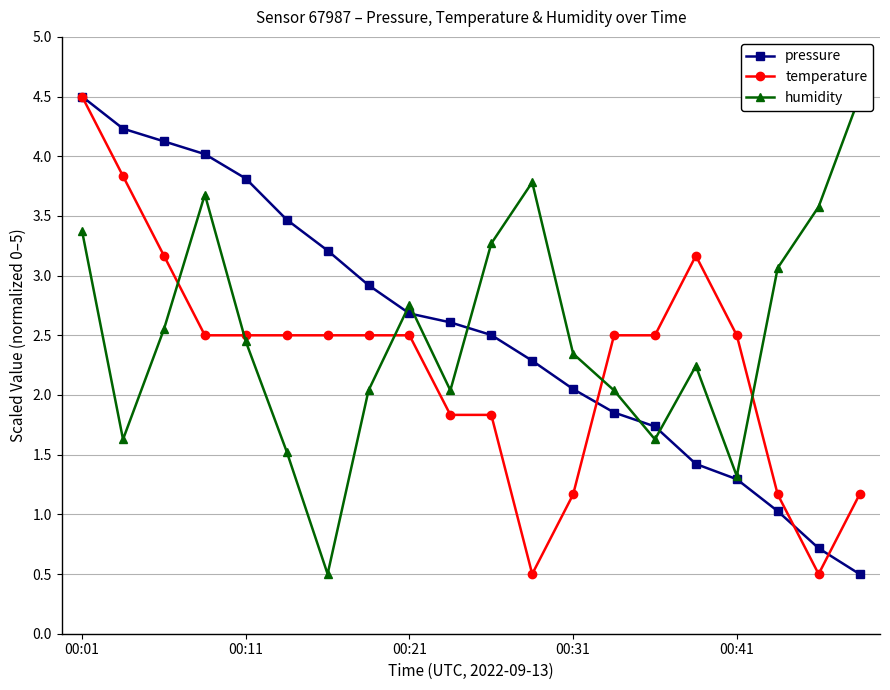

What are all the series names shown in the legend?

pressure, temperature, humidity